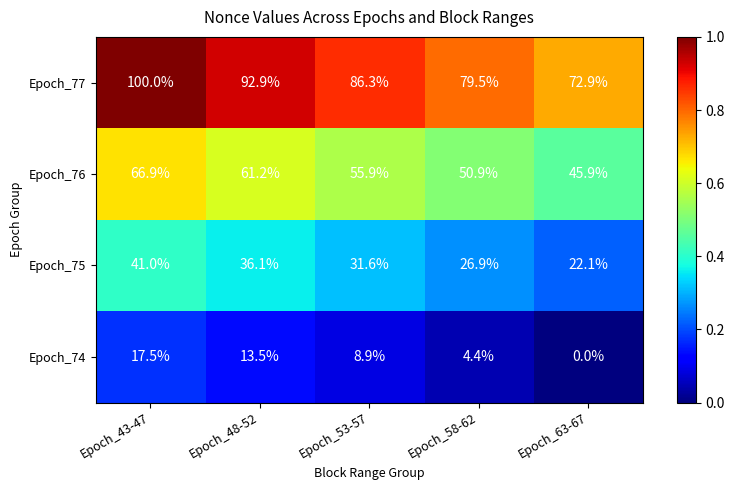

Which series changed the most between Epoch_53-57 and Epoch_63-67?

Epoch_77